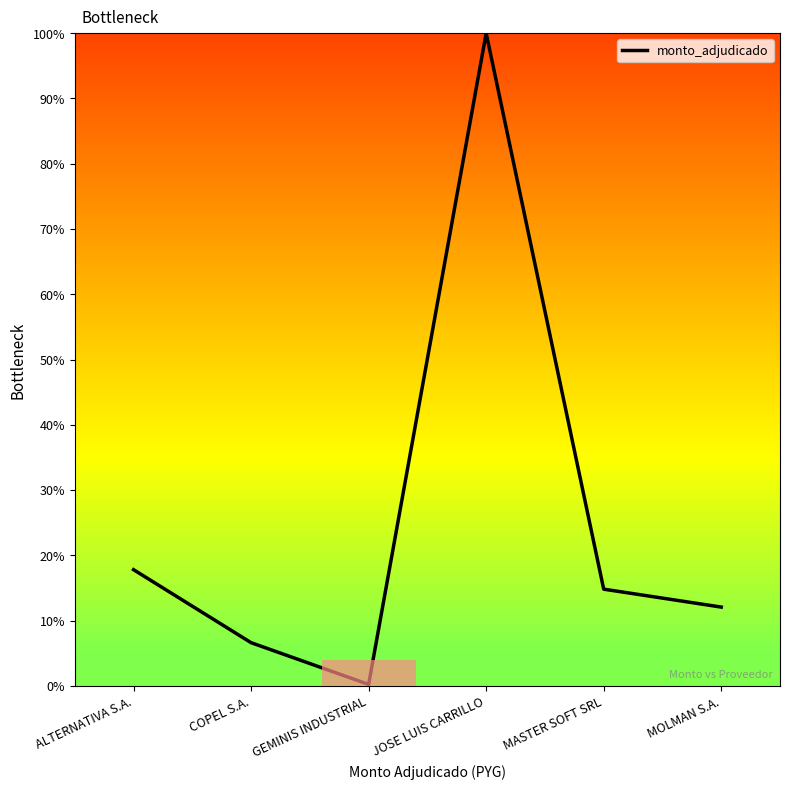

Is it true that the value at COPEL S.A. is 6.6?

True